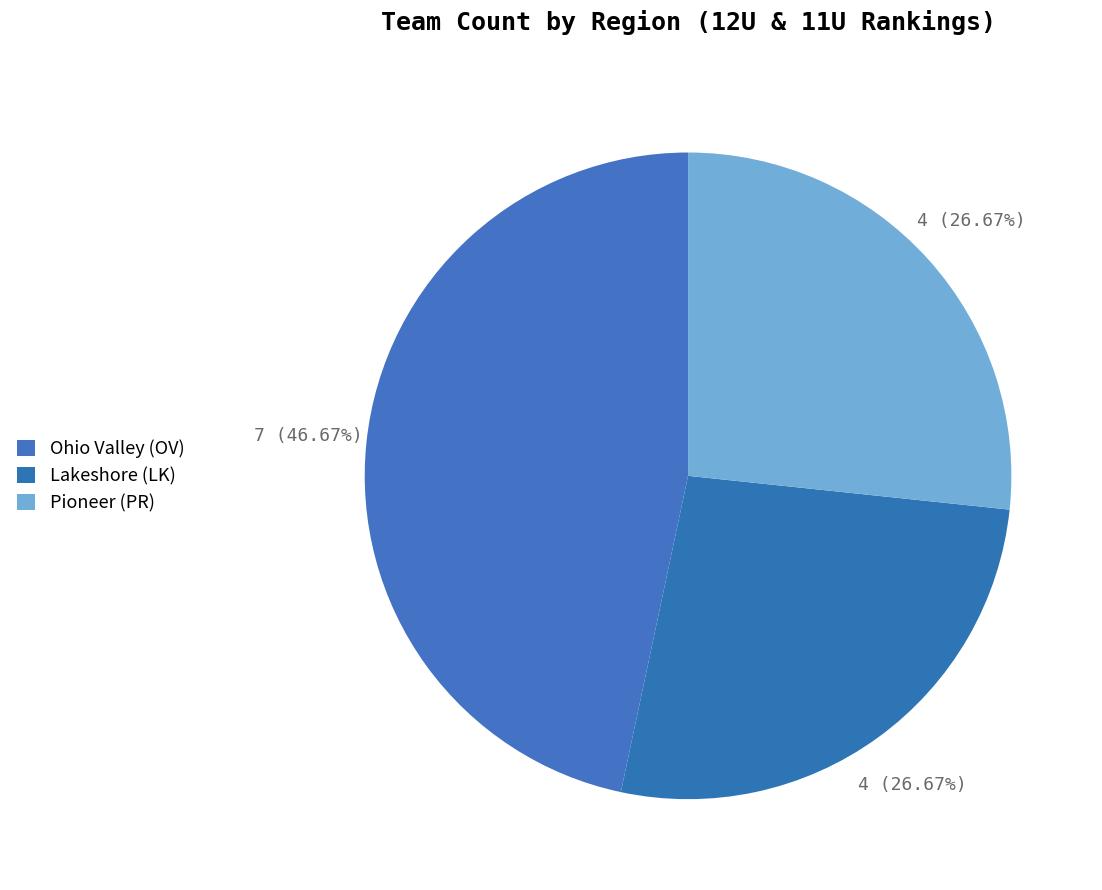

What percentage is the Lakeshore (LK) slice, to the nearest percent?

27%